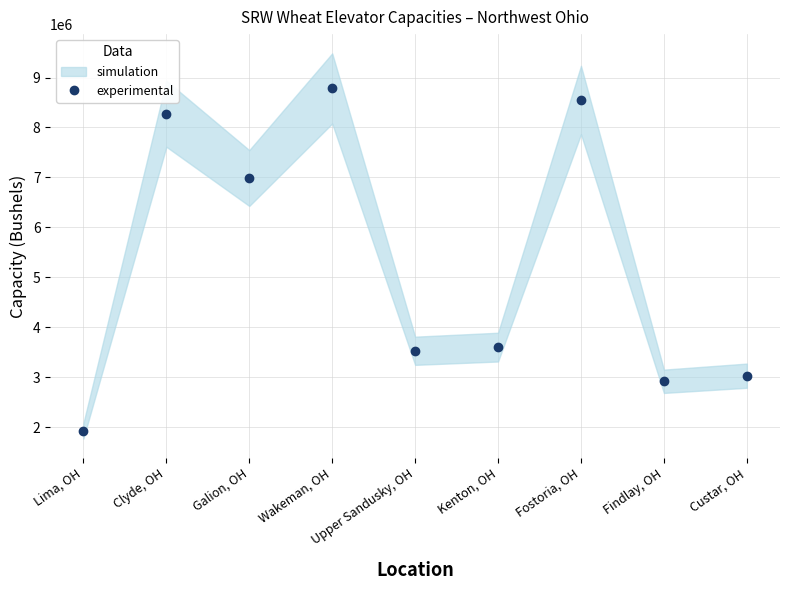

What is the smallest value displayed?

1925000